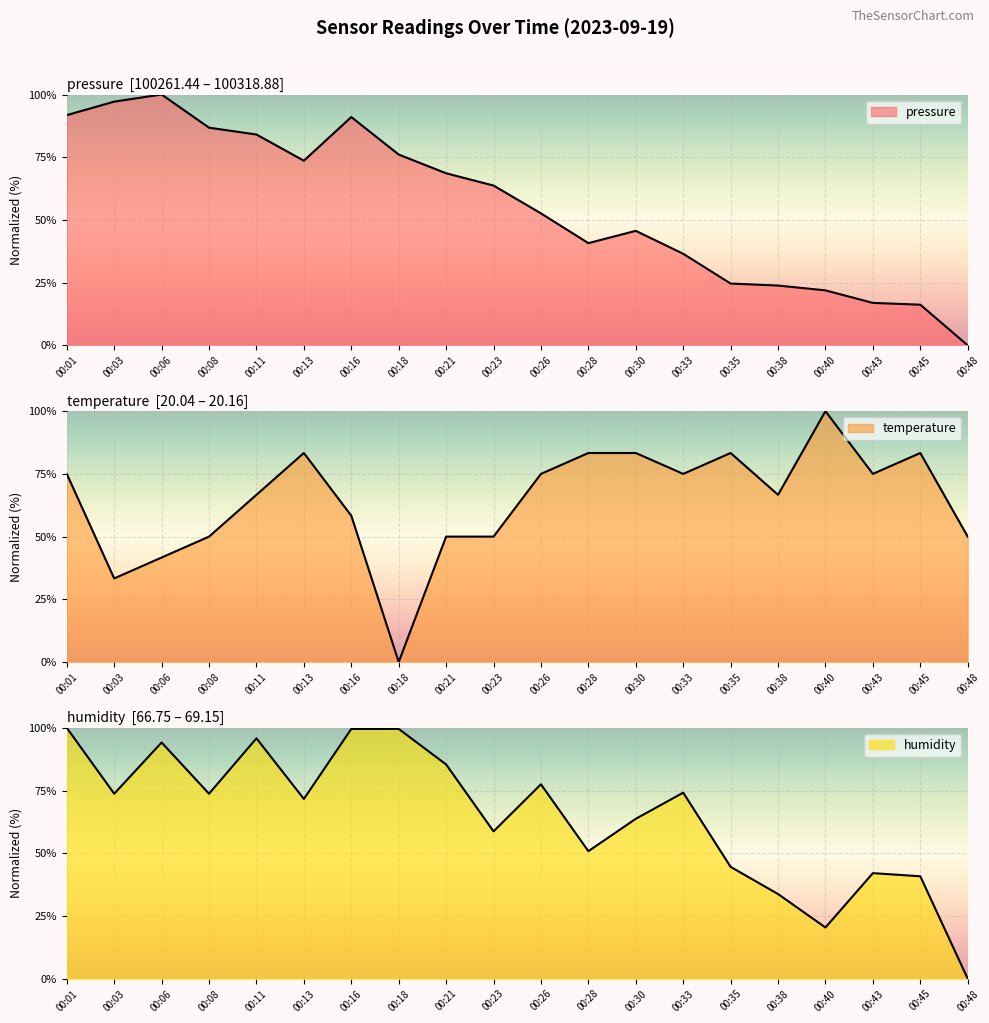

What is the difference between the maximum and minimum values in the temperature series?

100.0